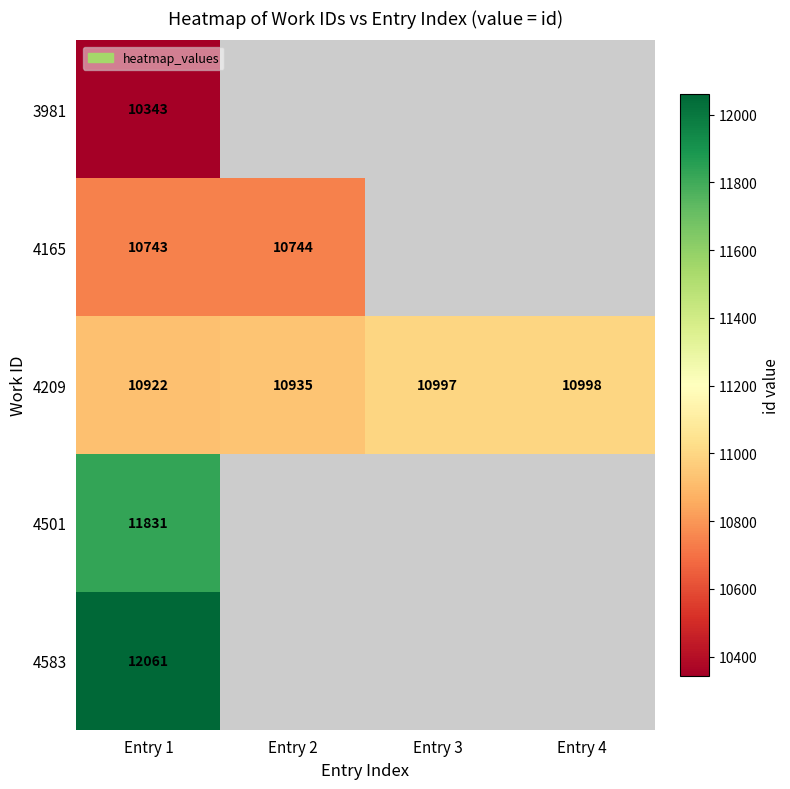

The value of 3981 at Entry 1 is 10343. True or false?

True